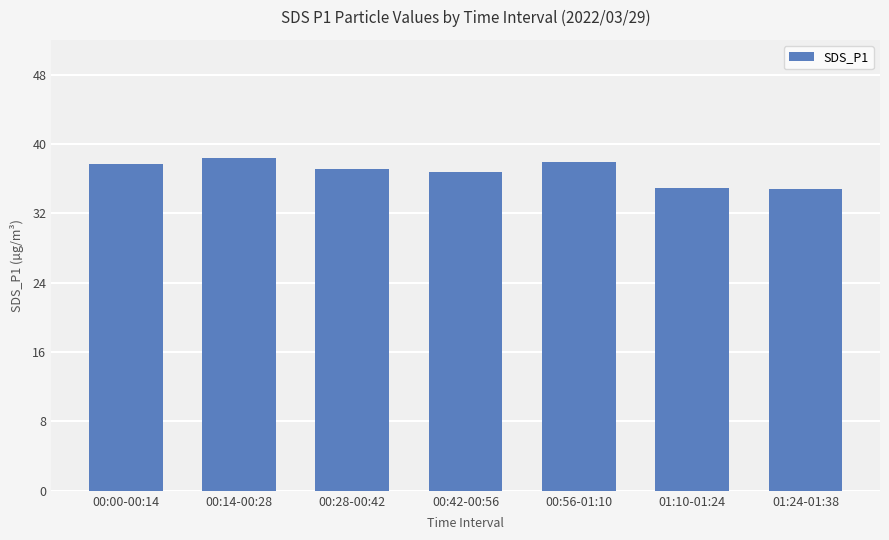

Is it true that the value at 00:00-00:14 is 13.5?

False